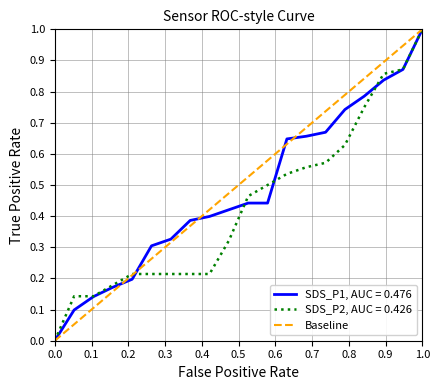

At which label does SDS_P2, AUC = 0.426 reach its peak?

1.0